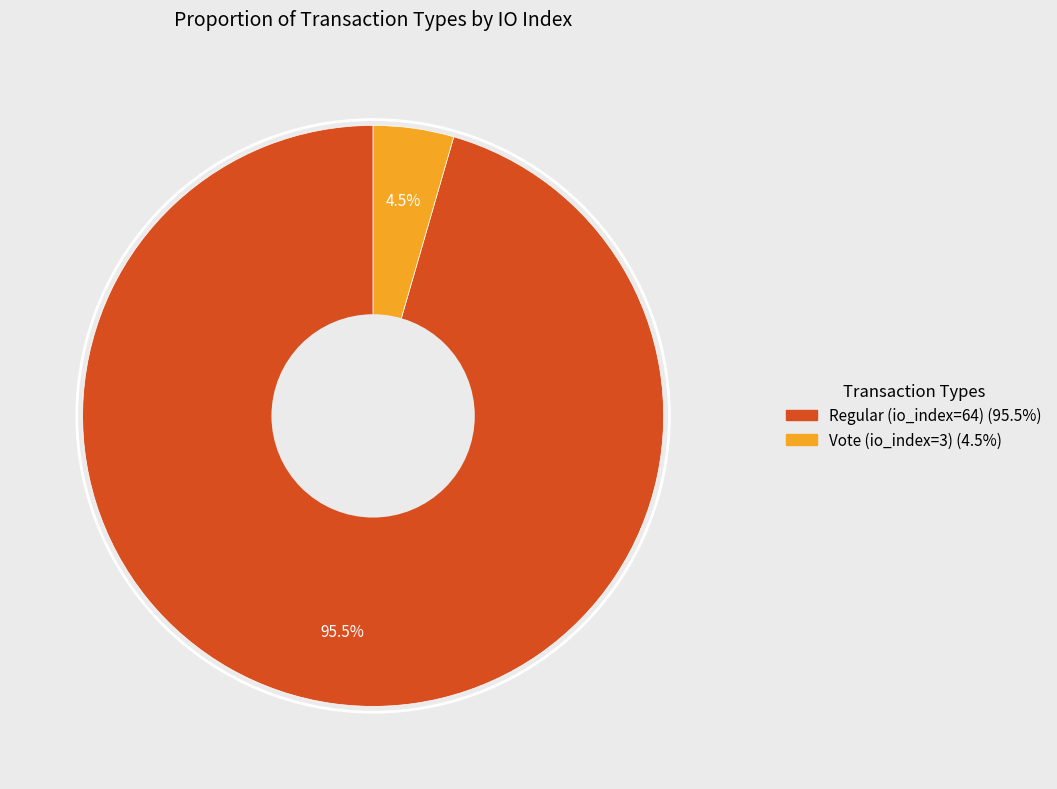

The Regular (io_index=64) slice represents 85% of the pie. True or false?

False